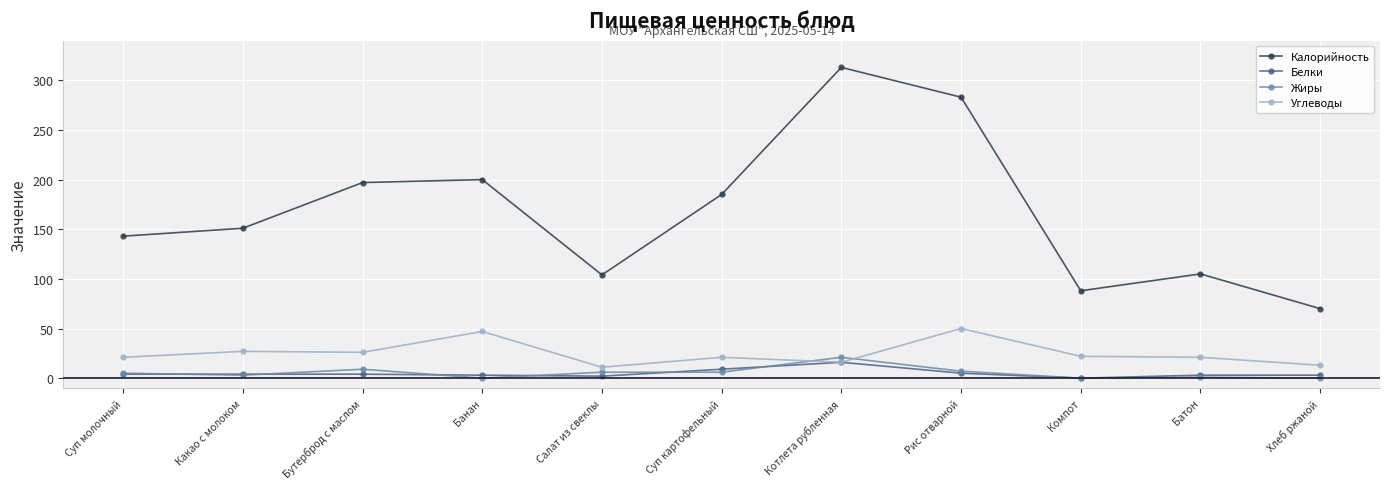

How many values in the Калорийность series are below 151?

5